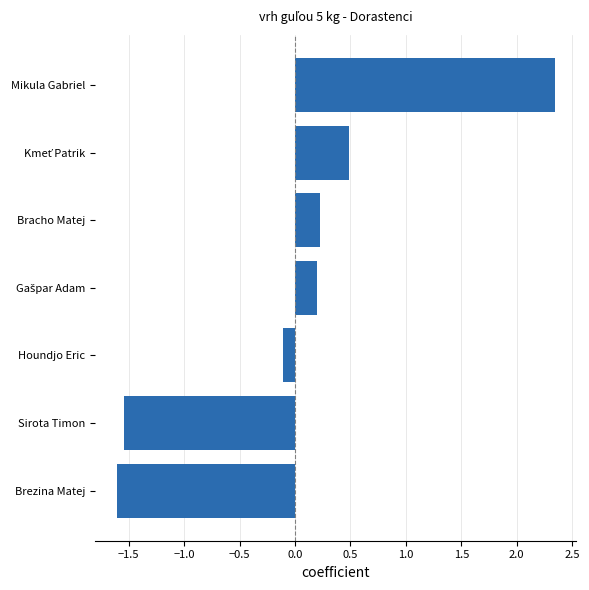

Reading bottom to top, list all the values displayed in this chart.

-1.6	-1.5	-0.1	0.2	0.2	0.5	2.3